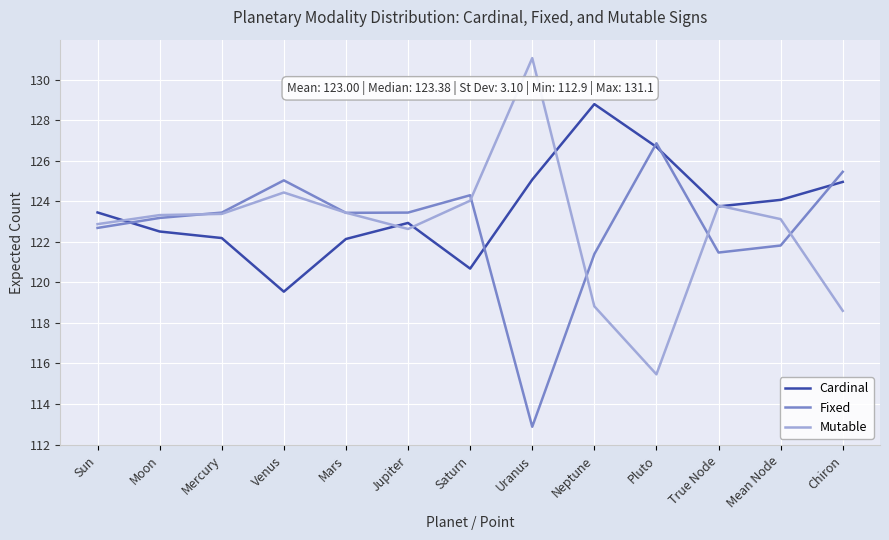

What is the difference between the highest and lowest values at Moon?

0.8